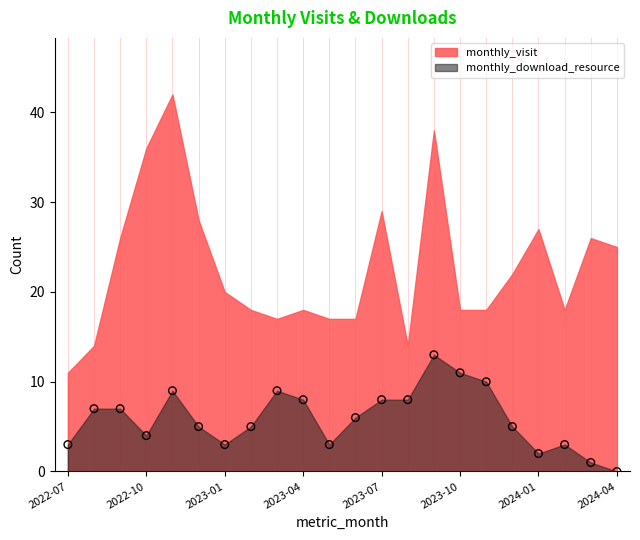

What is the range of Y values (max minus min)?

13